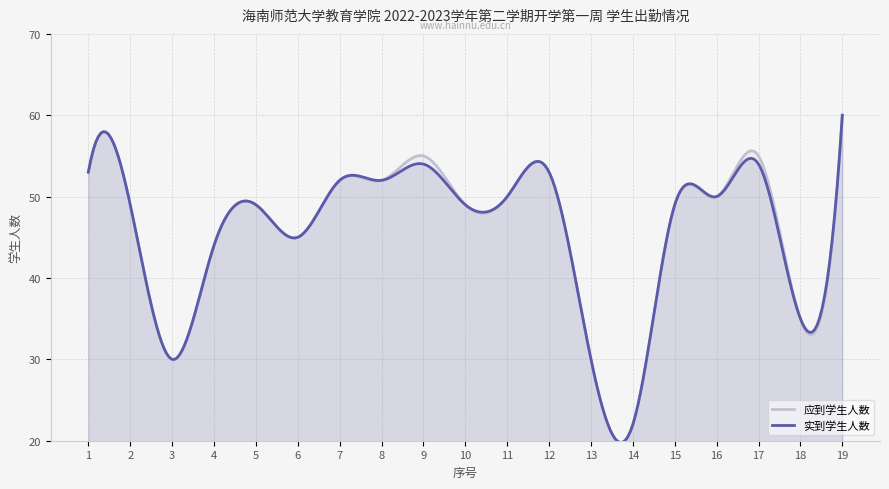

What is the difference between the 实到学生人数 values at 16 and 15?

1